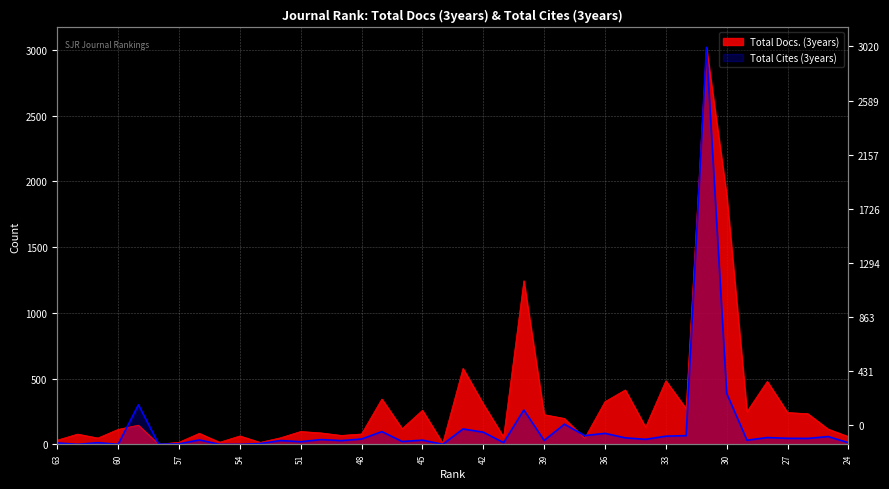

Which series changed the most between 57 and 31?

Total Cites (3years)